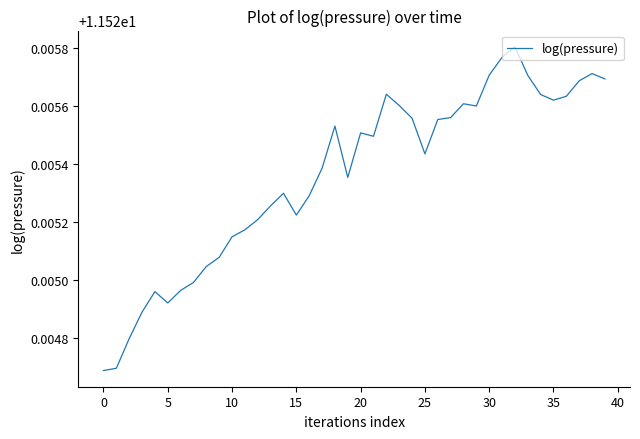

What is the maximum value shown in the chart?

11.5